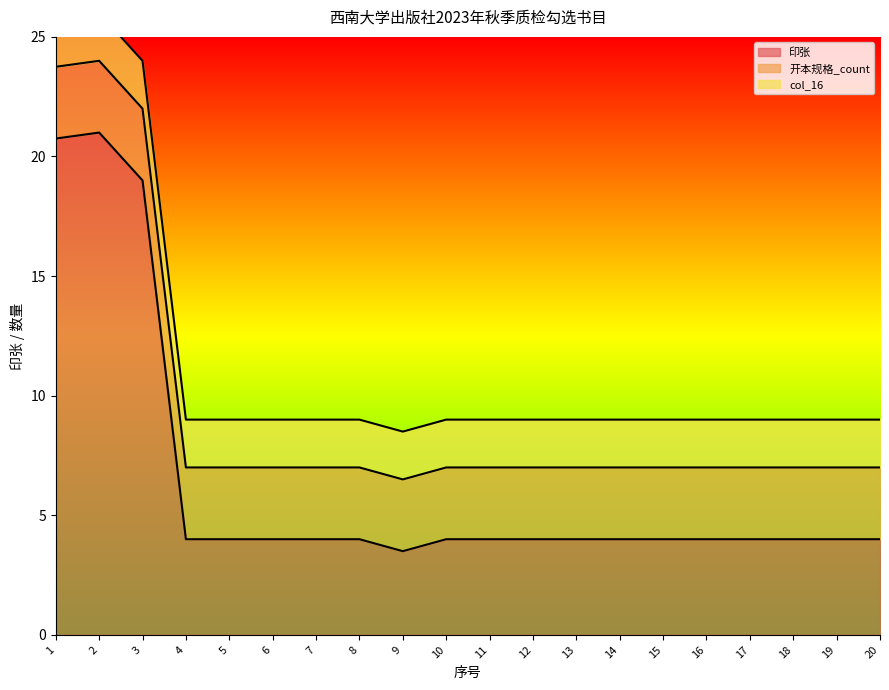

True or false: 开本规格_count and col_16 intersect in this chart.

False